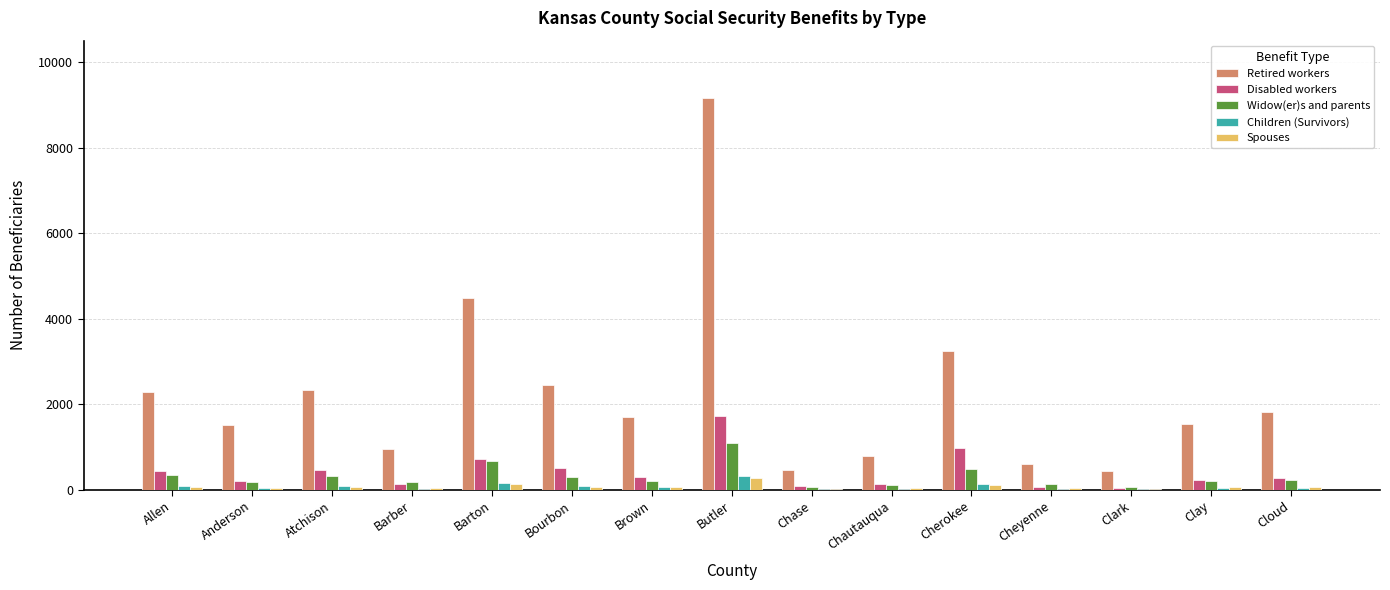

True or false: Disabled workers has a value of 969 at Cherokee.

True